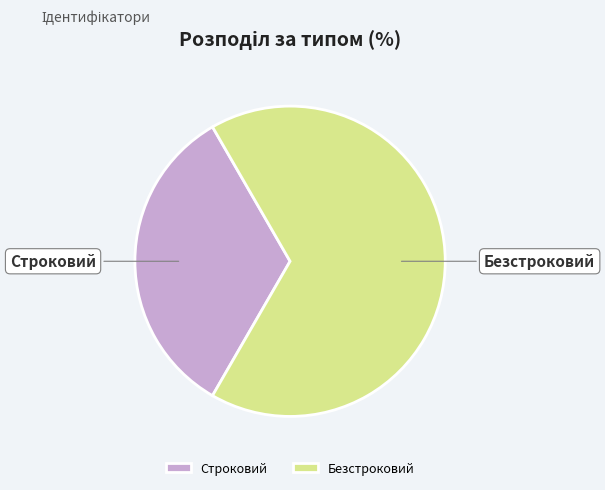

Which slice represents more than half of the pie?

Безстроковий